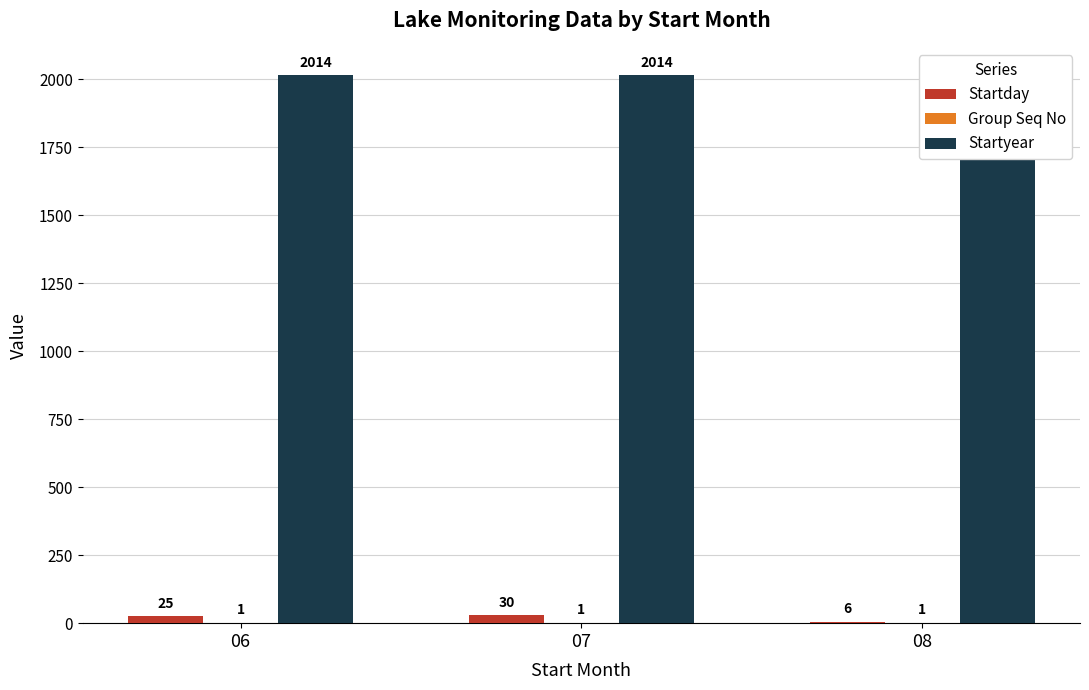

At 07, list the series in order from smallest to largest.

Group Seq No, Startday, Startyear